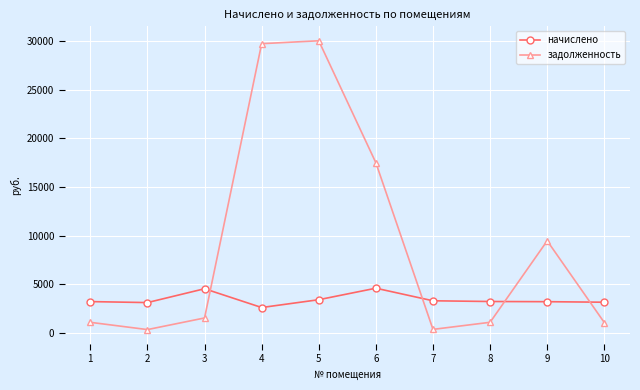

What is the value of the начислено point at the 5th from the left?

3416.6